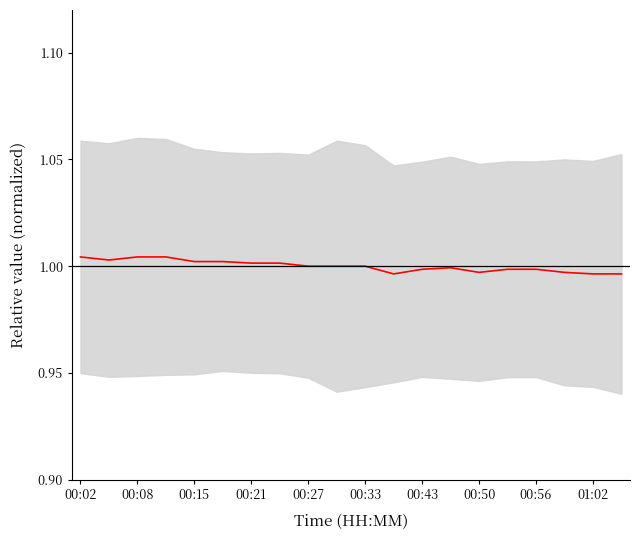

How many interior local valleys (lower than both neighbors) does the data have?

3